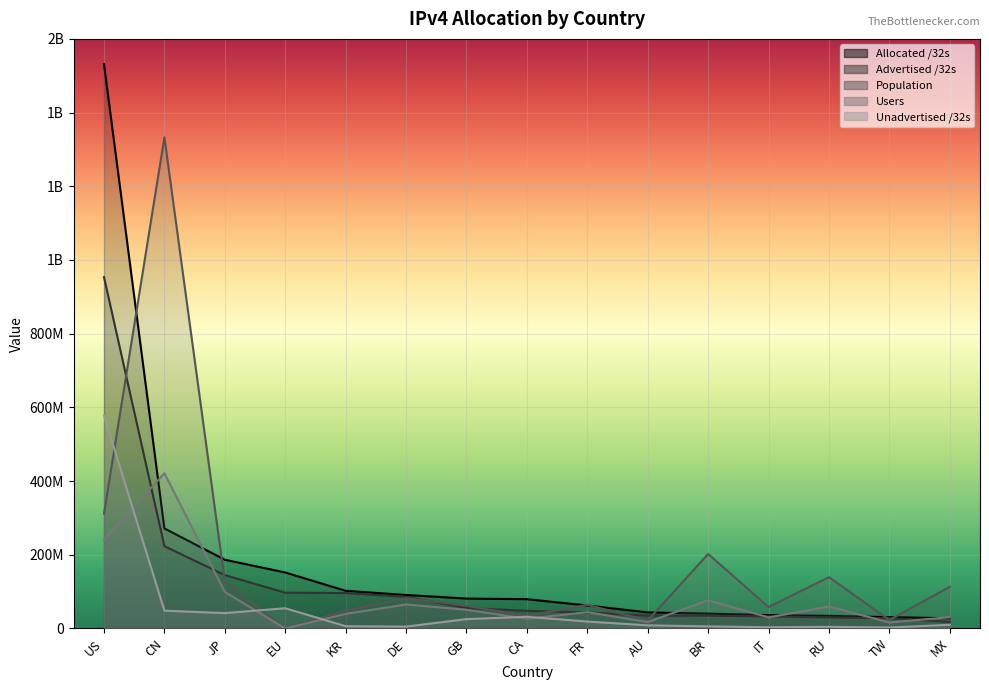

What is the difference between the maximum and minimum values in the Population series?

1332837655